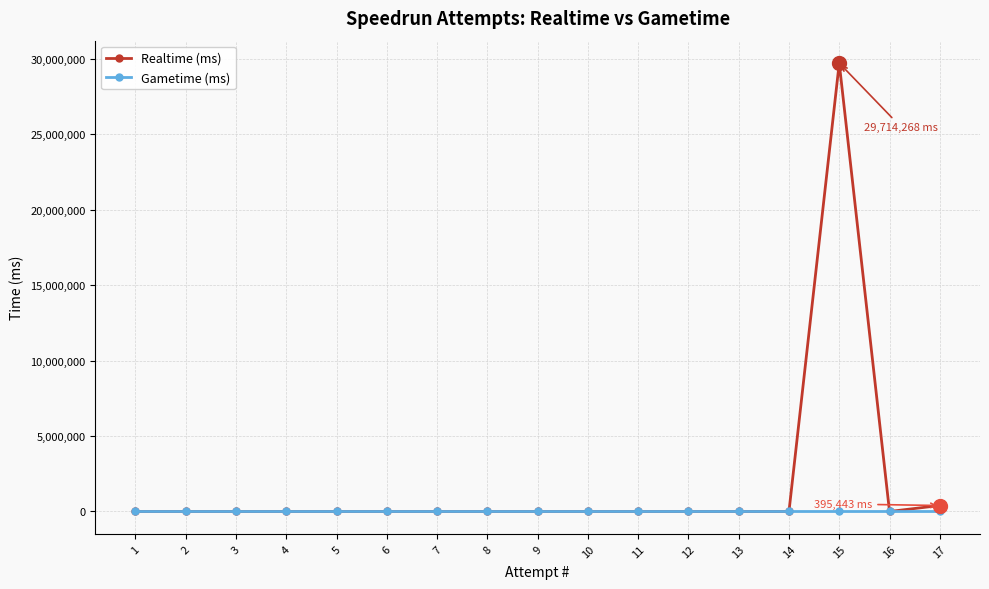

How many lines are shown in the chart?

2